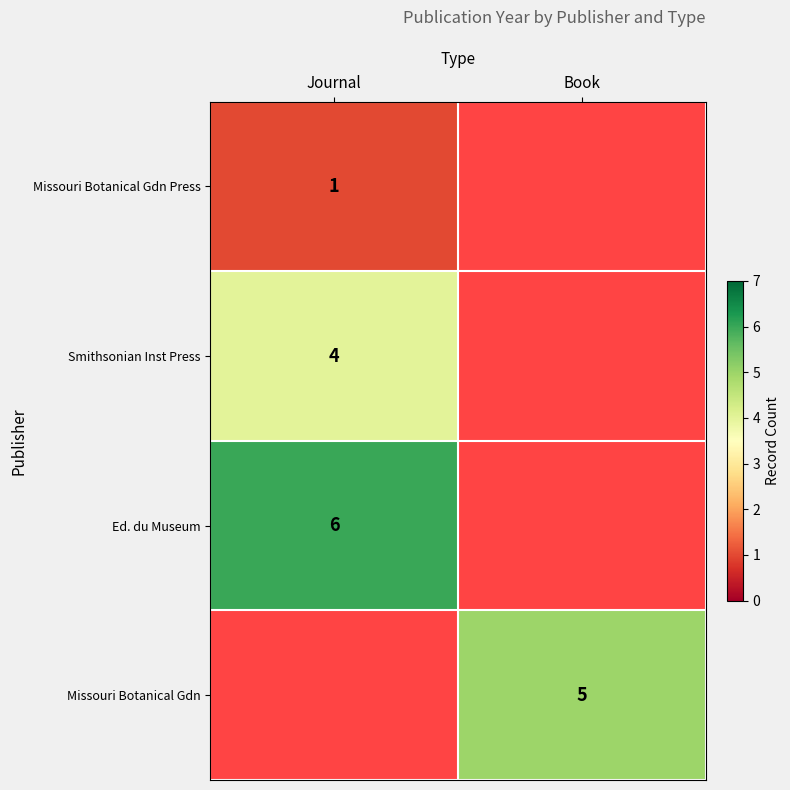

Is it true that Smithsonian Inst Press equals 4 at Journal?

True